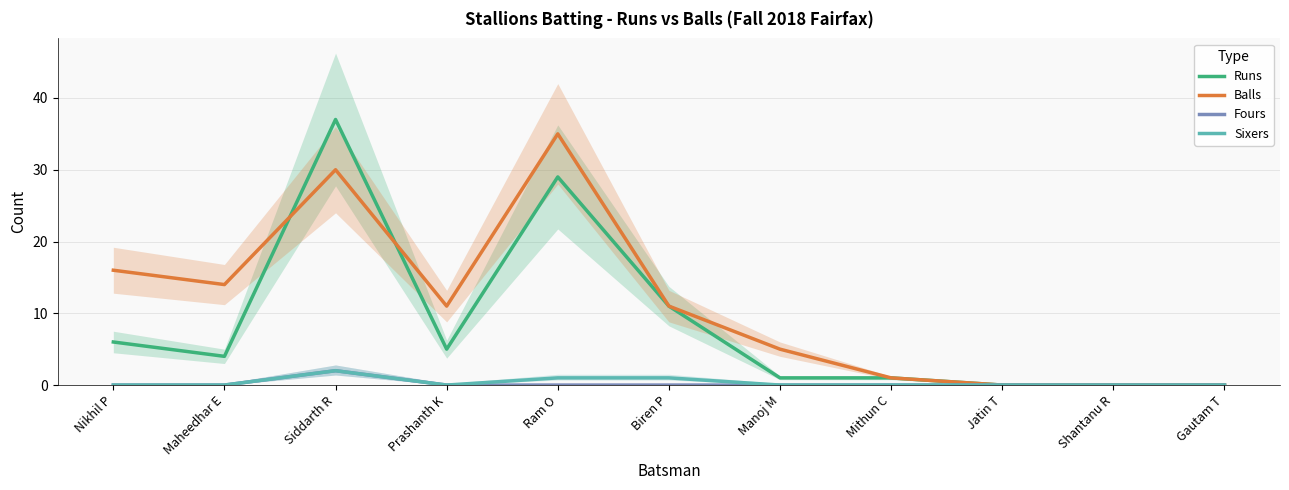

Reading left to right, transcribe all the data shown in this chart.

Runs: 6	4	37	5	29	11	1	1	0	0	0
Balls: 16	14	30	11	35	11	5	1	0	0	0
Fours: 0	0	2	0	0	0	0	0	0	0	0
Sixers: 0	0	2	0	1	1	0	0	0	0	0